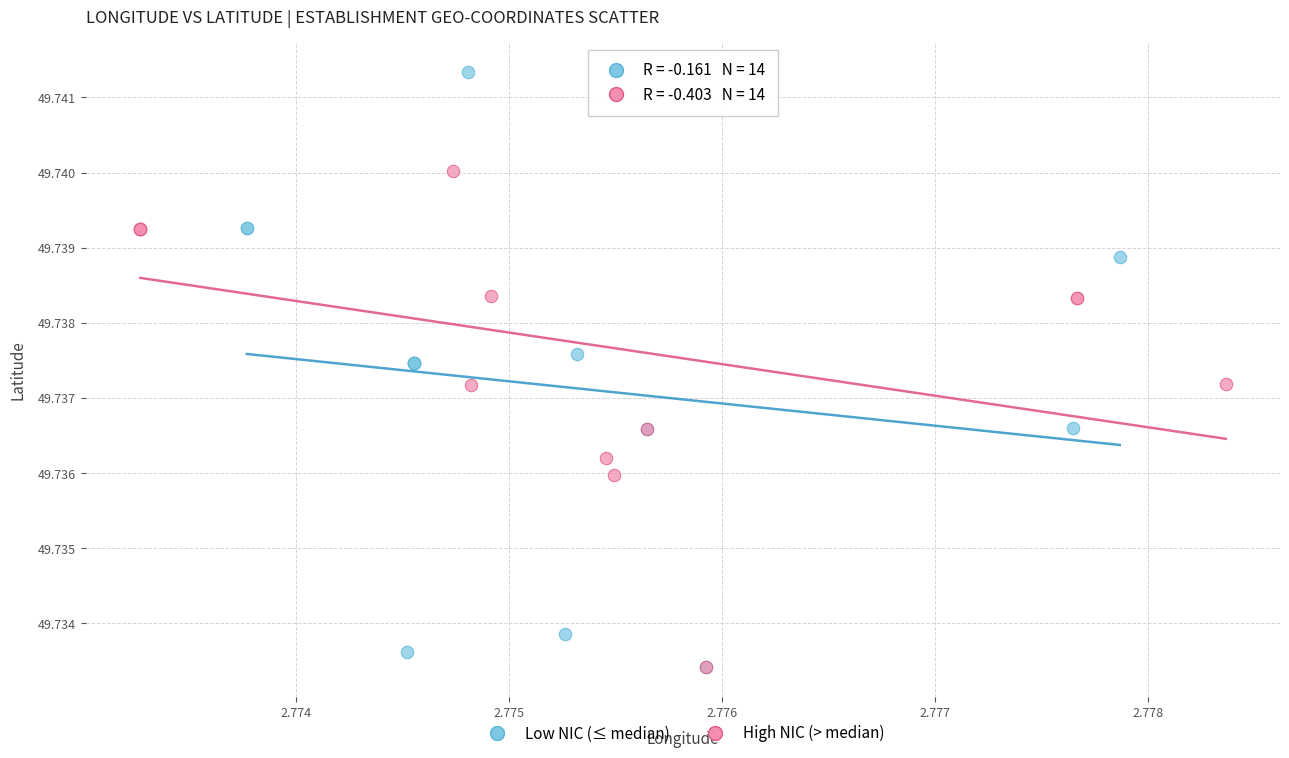

Which series has the largest Y range (max minus min)?

Low NIC (≤ median)